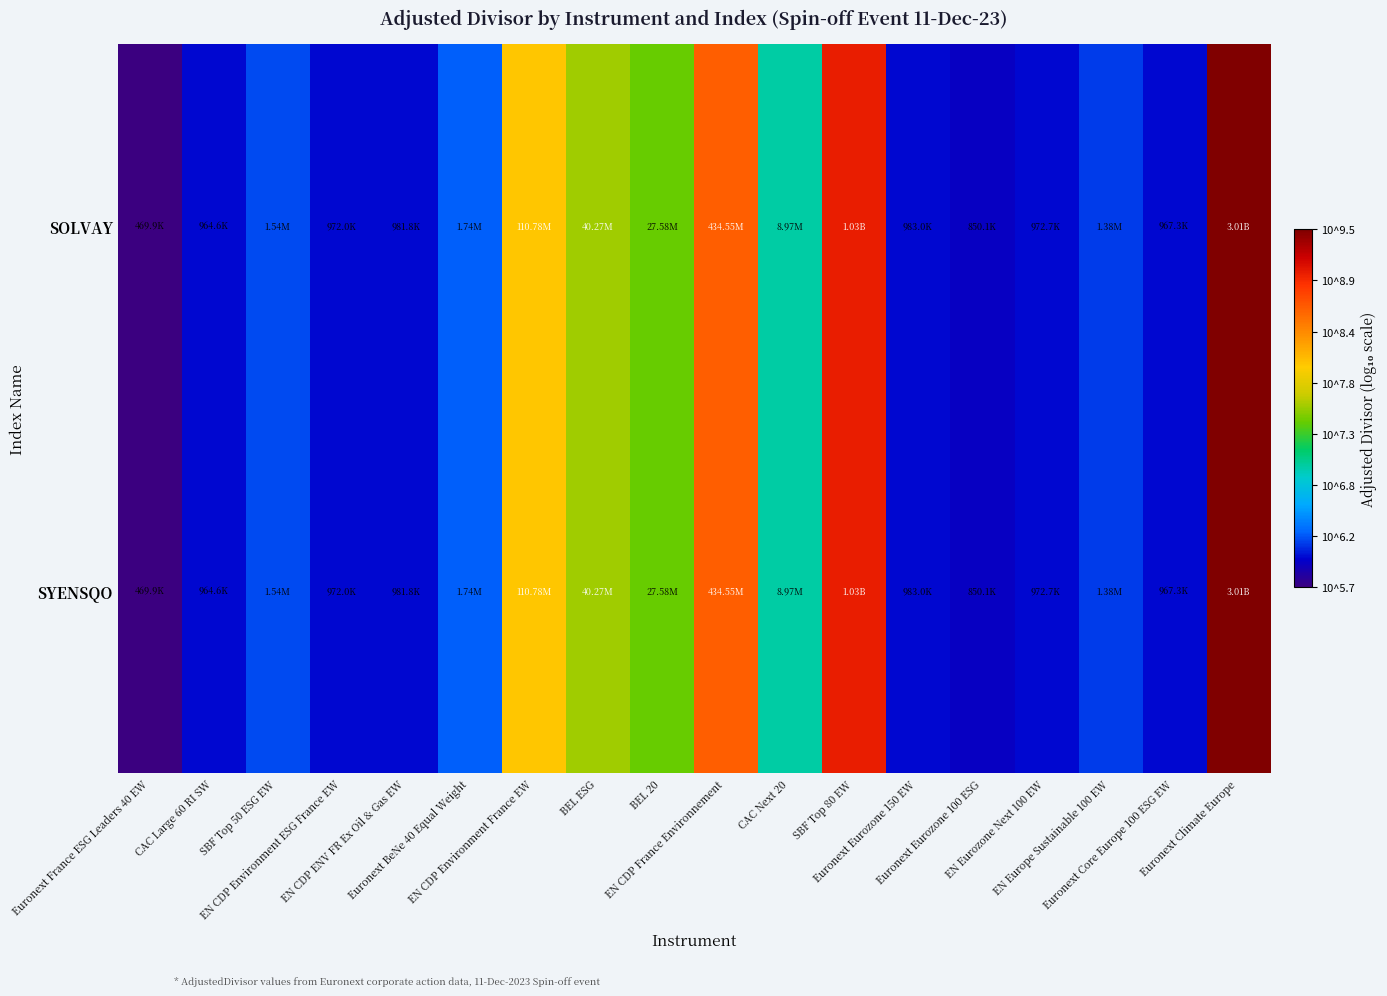

Which label corresponds to the largest value in the chart?

Euronext Climate Europe